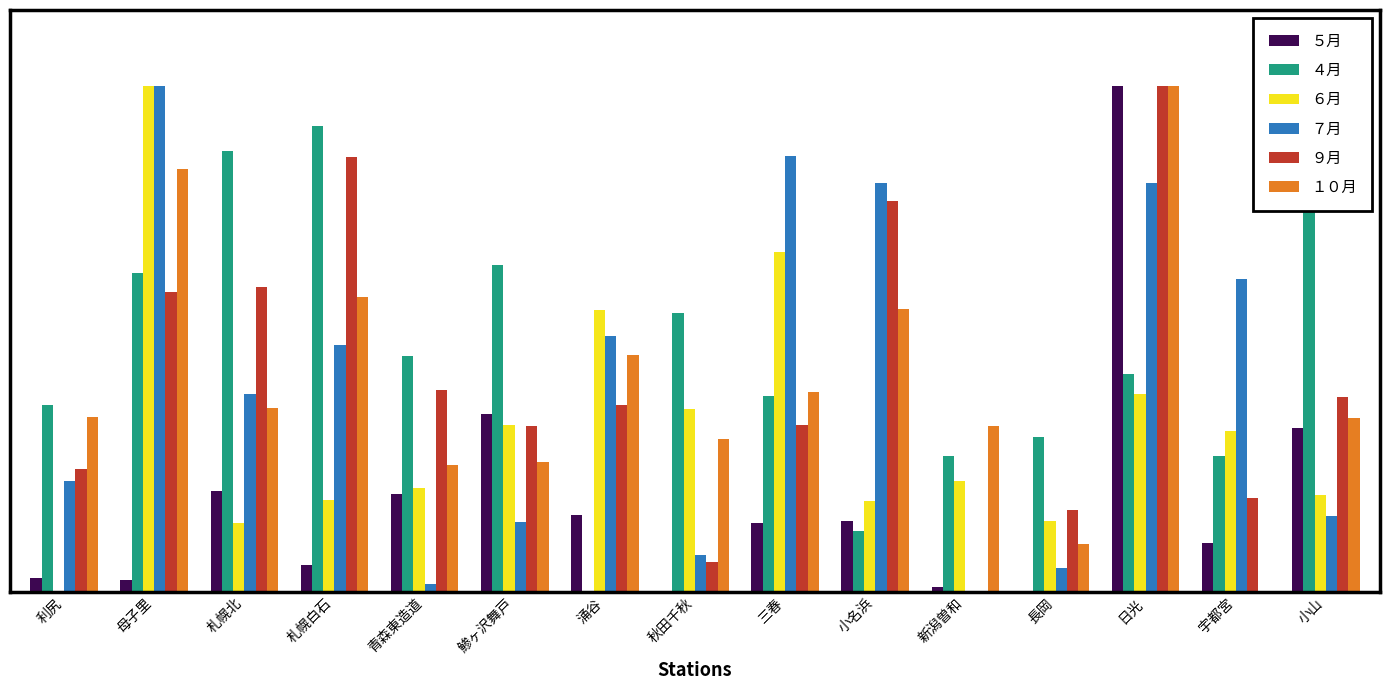

What is the difference between the ４月 values at 青森東造道 and 小山?

0.5